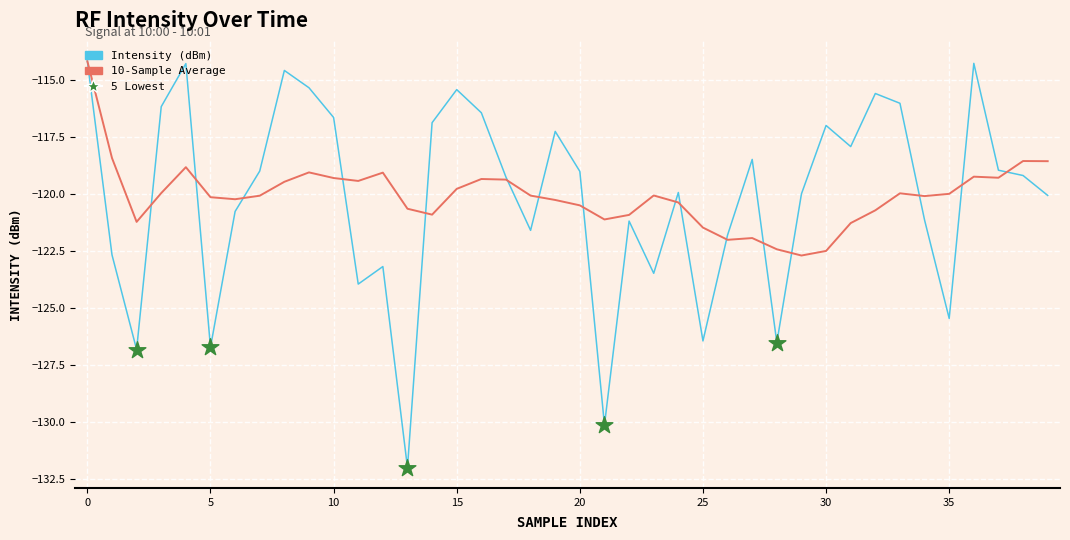

Which series has the widest spread of values?

Intensity (dBm)